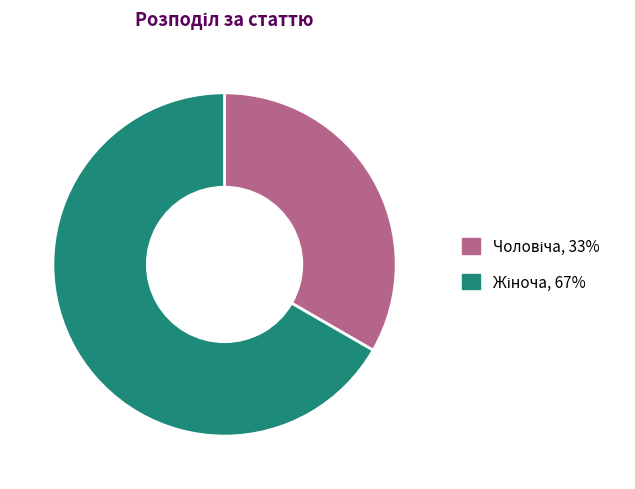

Is there a majority slice in this chart?

Yes